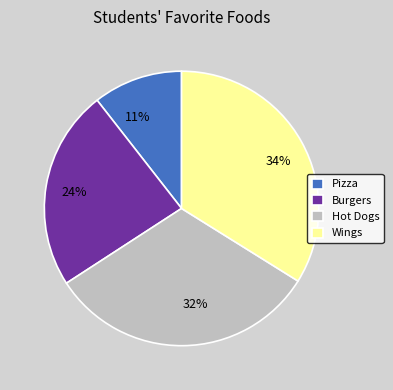

True or false: 24% accounts for 38% of the total.

False